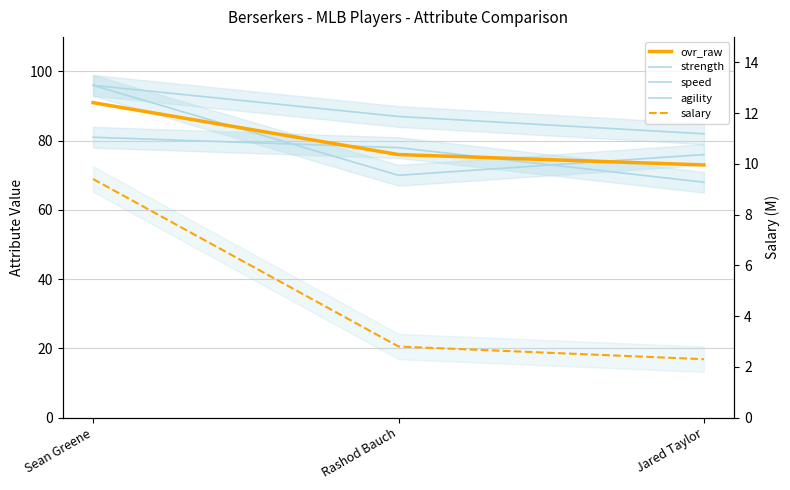

List the labels in order of agility value, largest first.

Sean Greene, Jared Taylor, Rashod Bauch